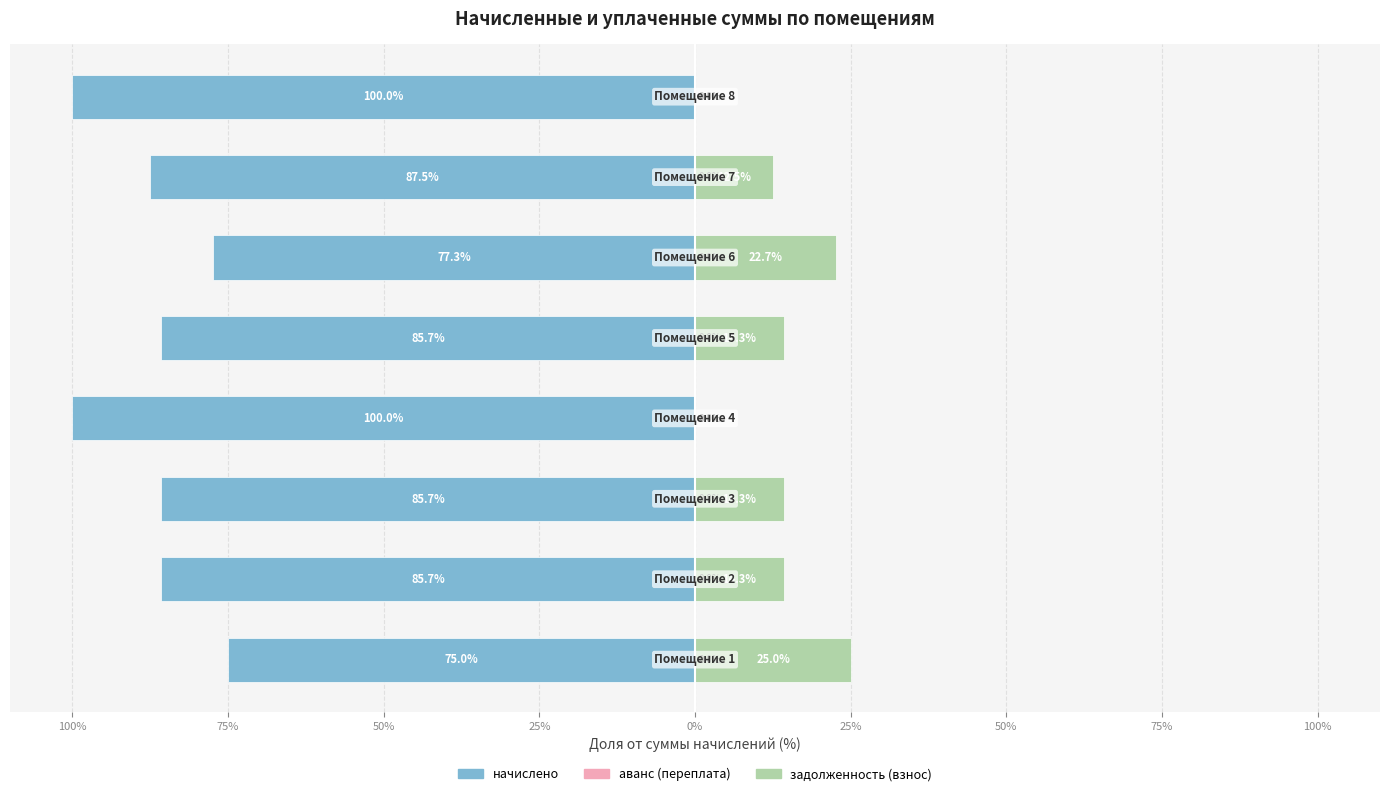

How many bars are there in total?

24